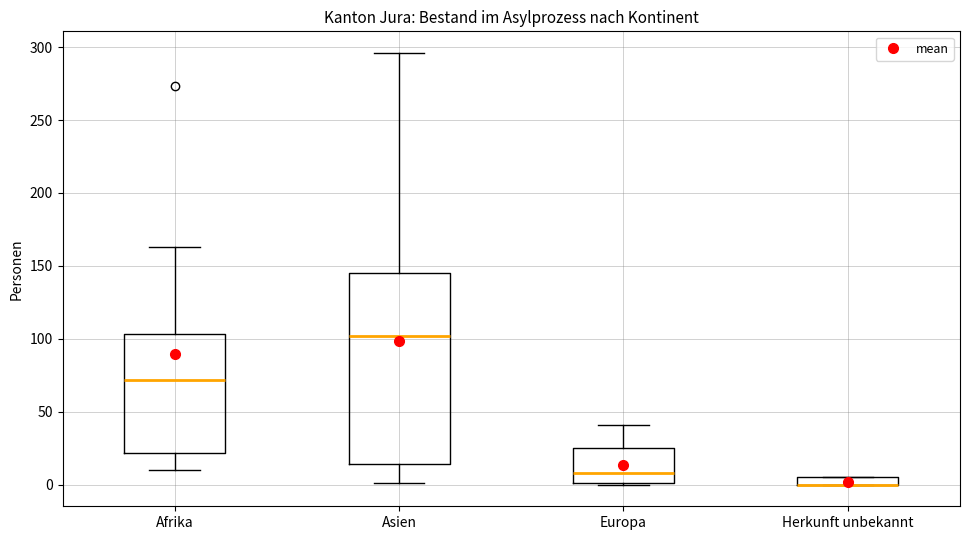

Which box is the tallest, from its lower edge to its upper edge?

Asien